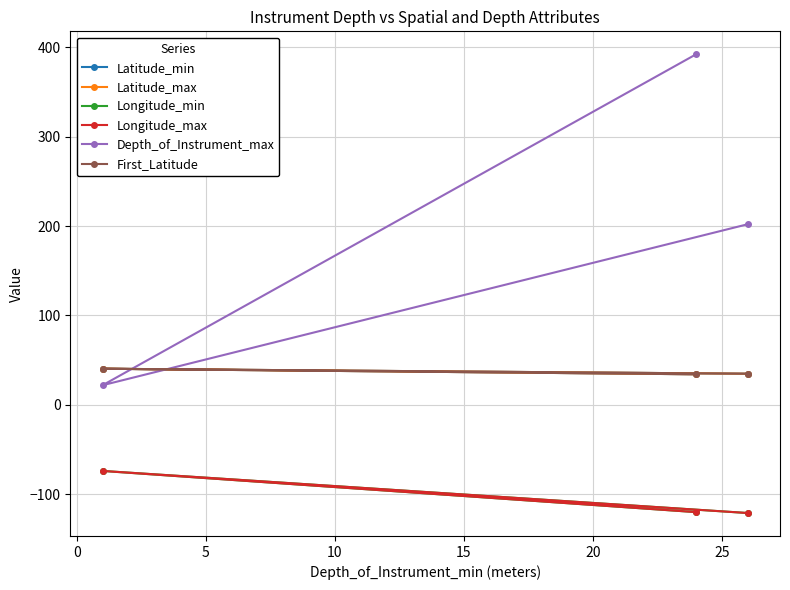

How many series are shown in this chart?

6